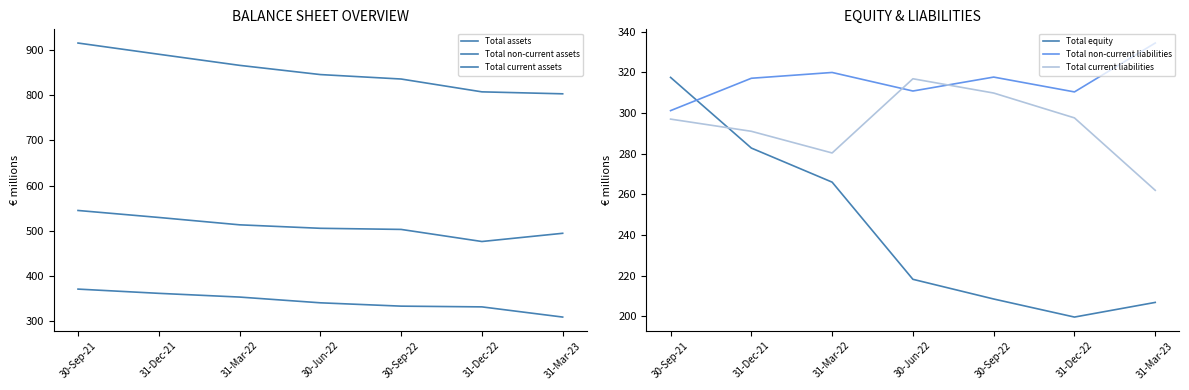

Is the value of Total non-current liabilities at 30-Sep-21 greater than the value of Total non-current assets at 31-Dec-21?

No